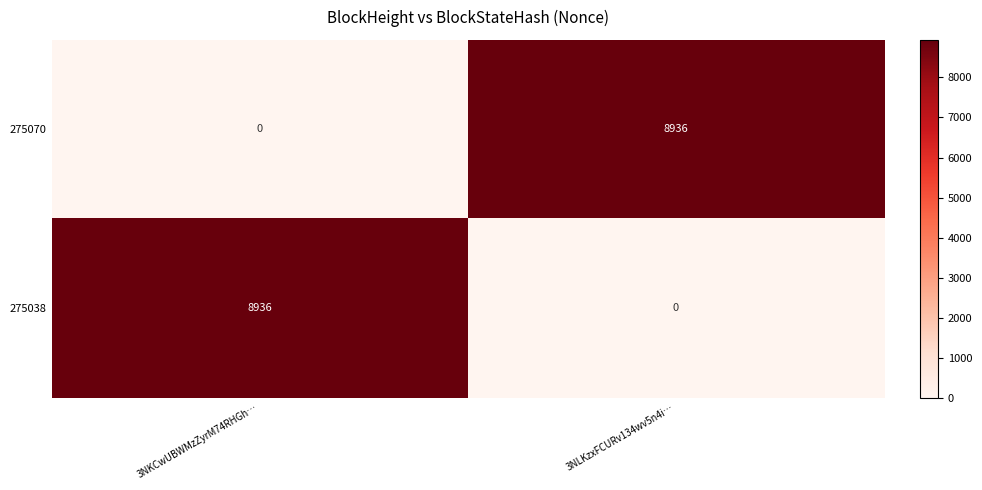

At which label does 275038 reach its peak?

3NKCwUBWMzZyrM74RHGh…